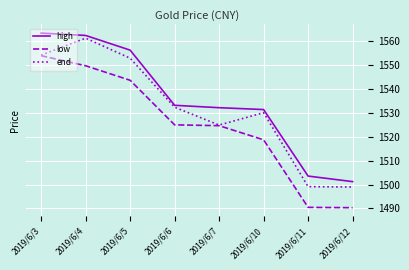

Which category has the highest value in the high series?

2019/6/3